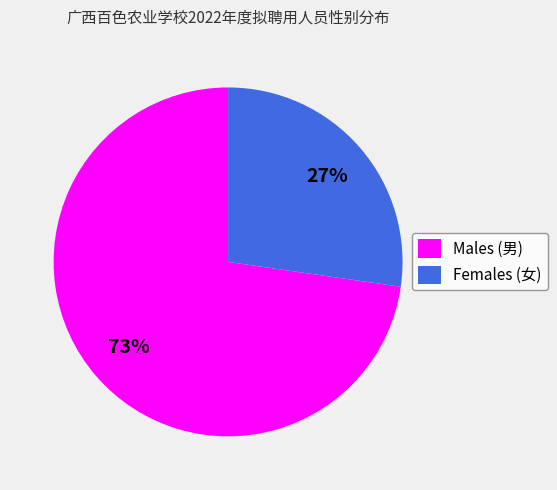

Rank the categories by value from lowest to highest.

Females (女), Males (男)